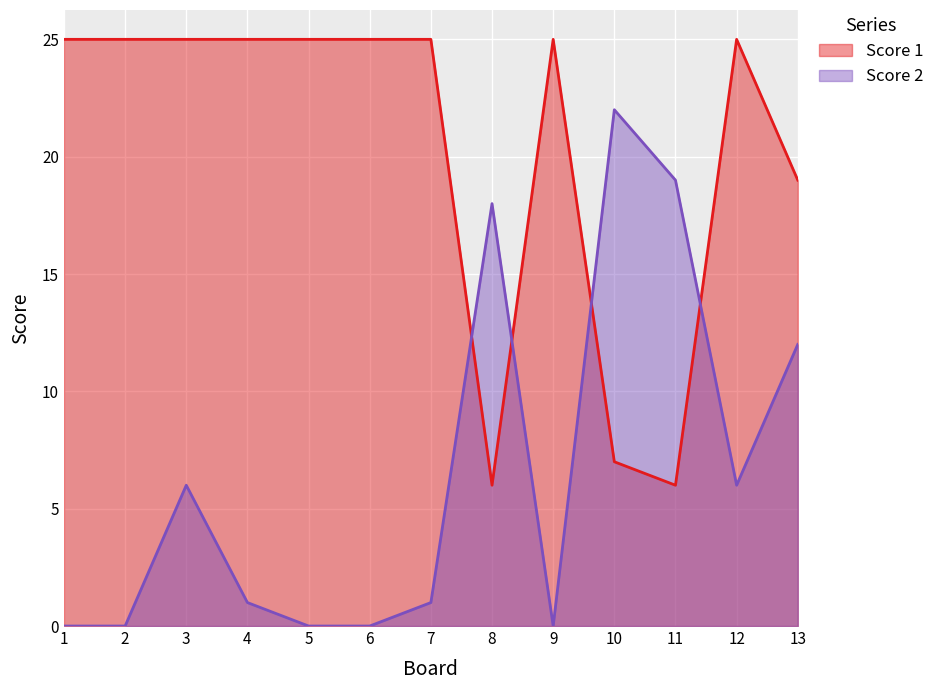

What is the value of the Score 2 point at the 7th from the left?

1